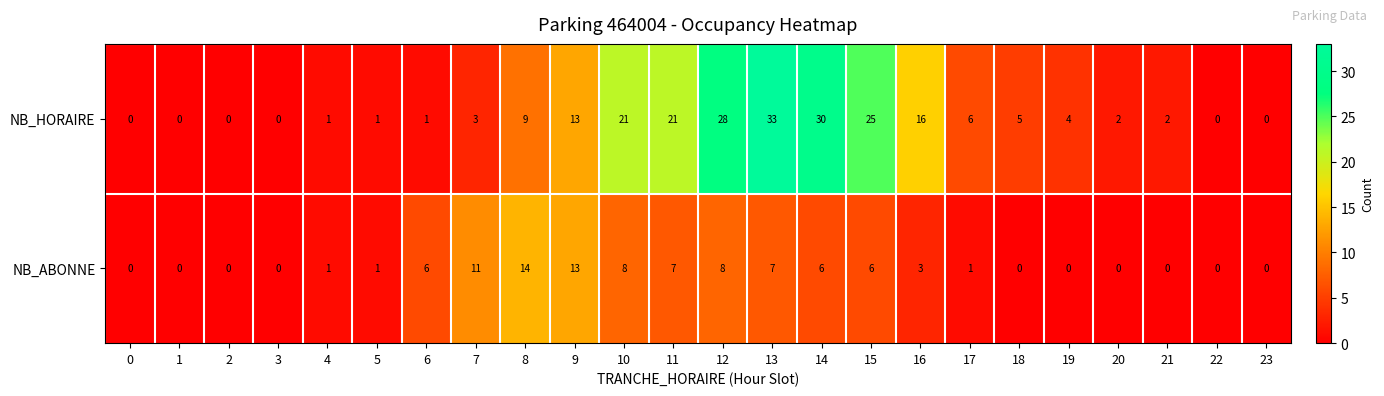

What is the spread (max minus min) of values at 13?

26